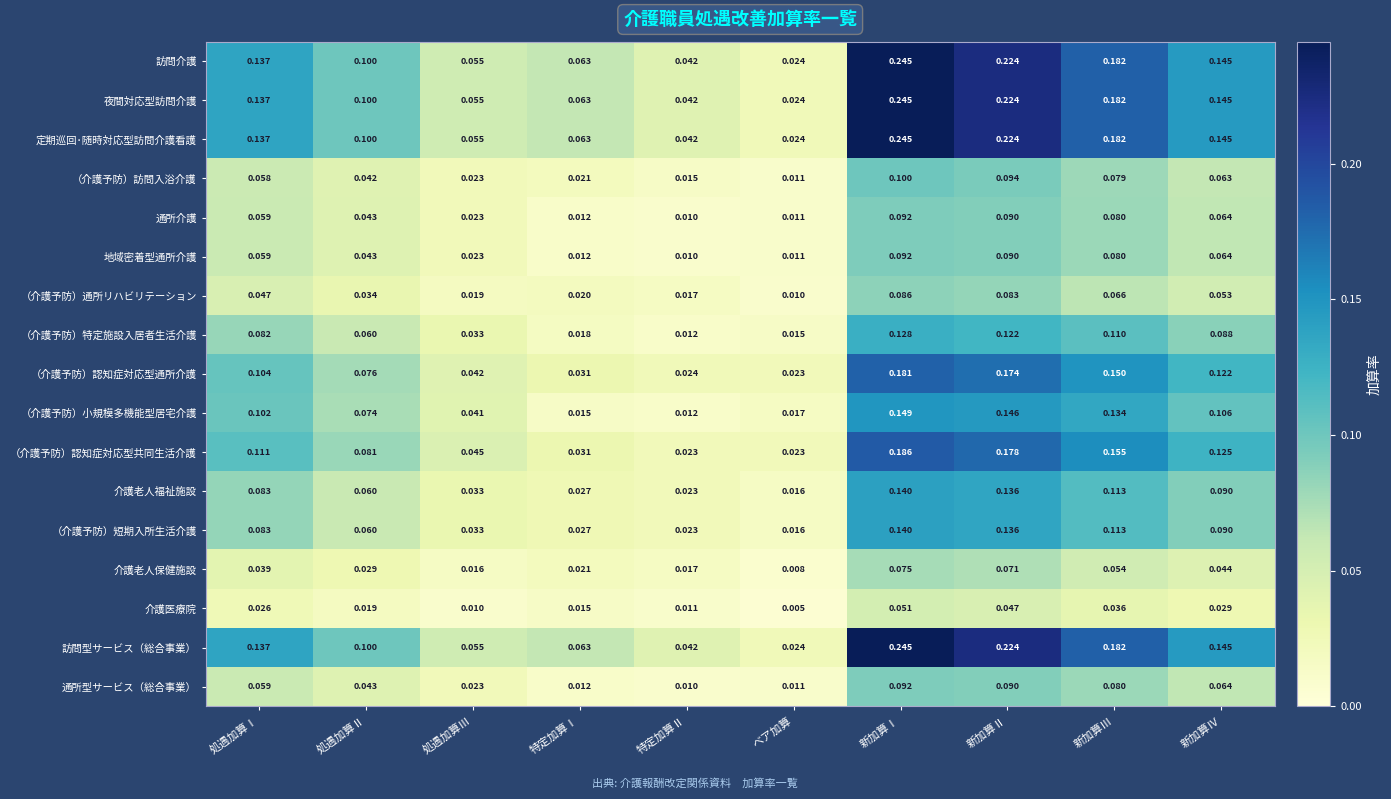

Is the value of （介護予防）特定施設入居者生活介護 at 新加算Ⅲ greater than the value of 介護医療院 at 処遇加算Ⅲ?

Yes